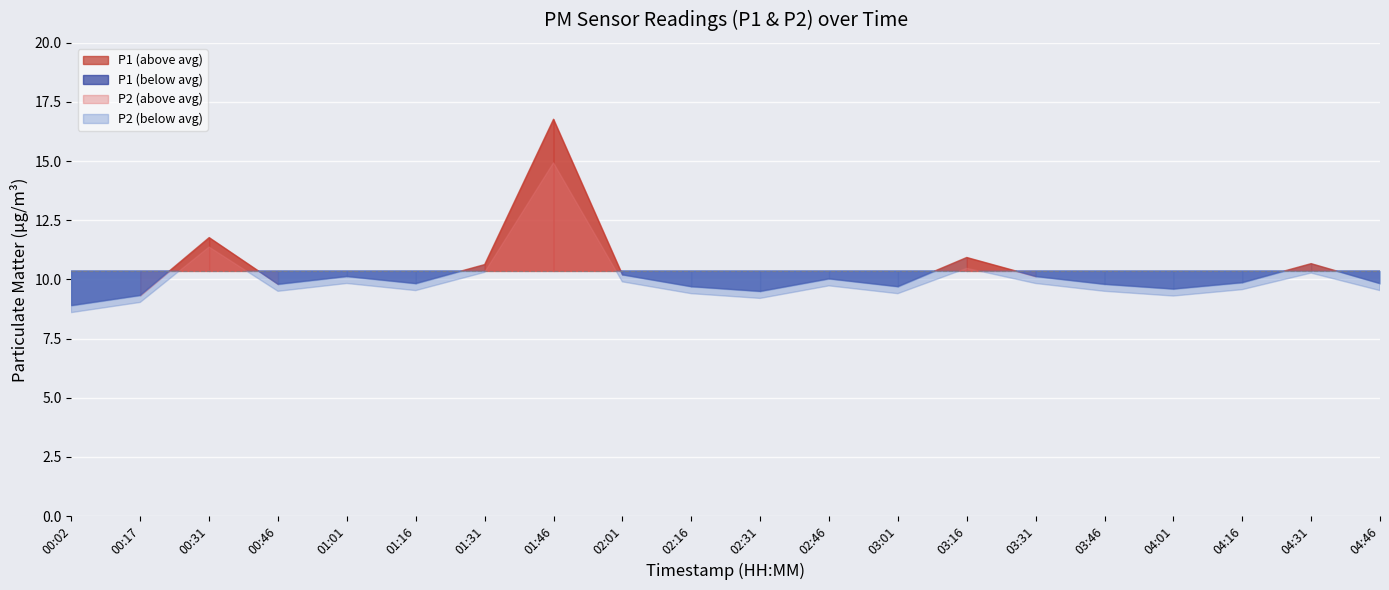

What position from the left is 02:01?

9